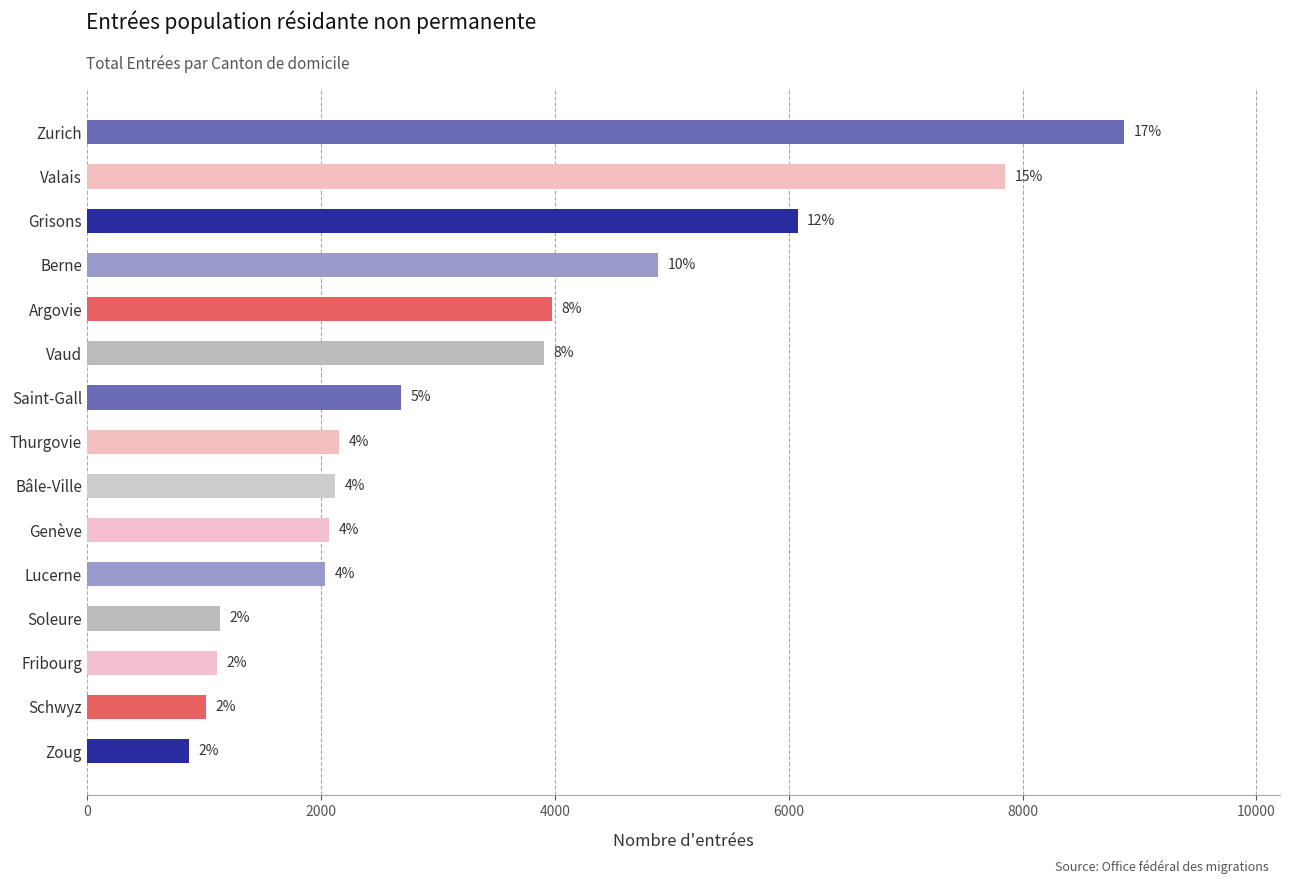

What is the average value?

3385